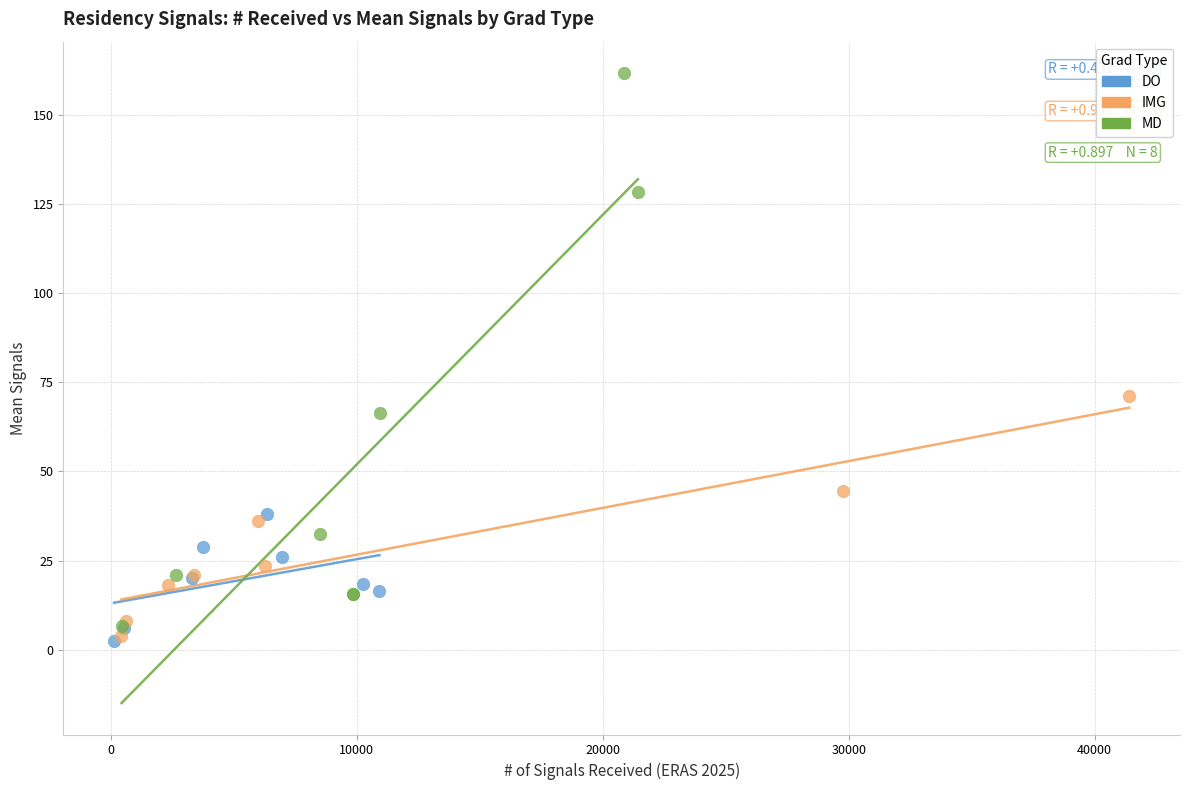

Which series contains the lowest Y value?

DO